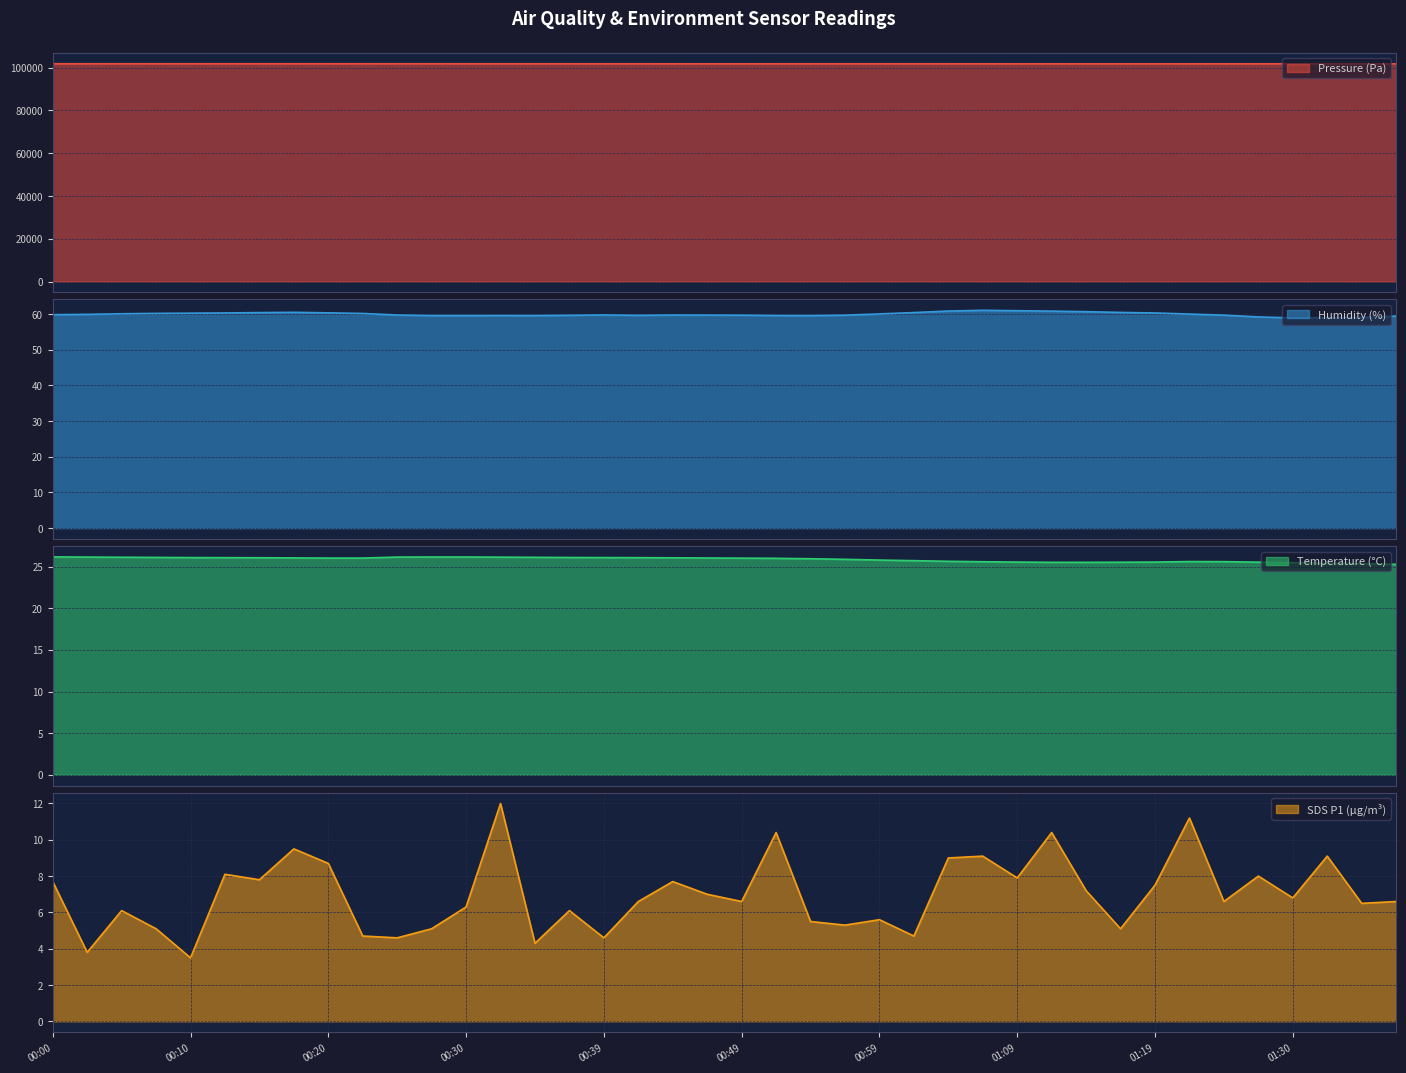

What is the lowest value of the Pressure (Pa) series?

101743.0